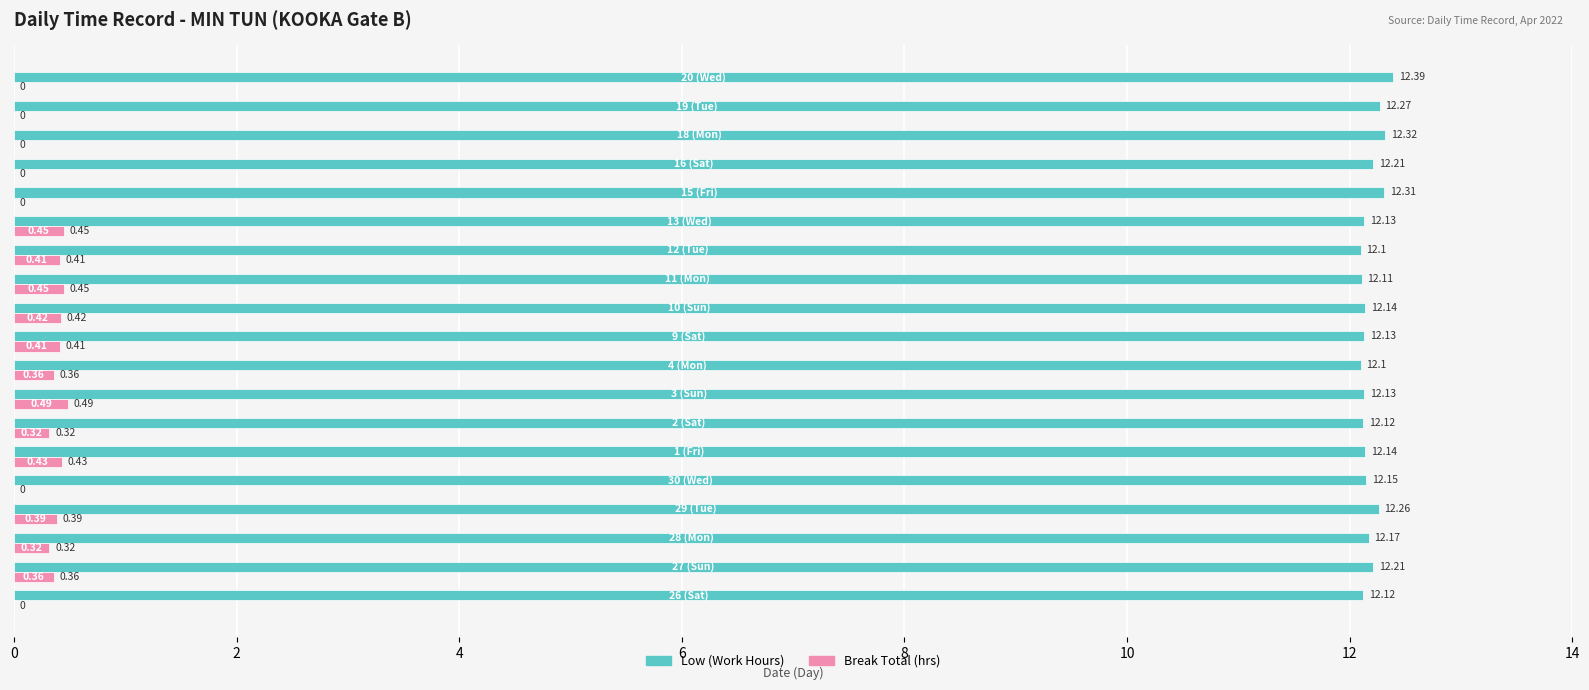

Which series has the largest total across all categories?

Low (Work Hours)